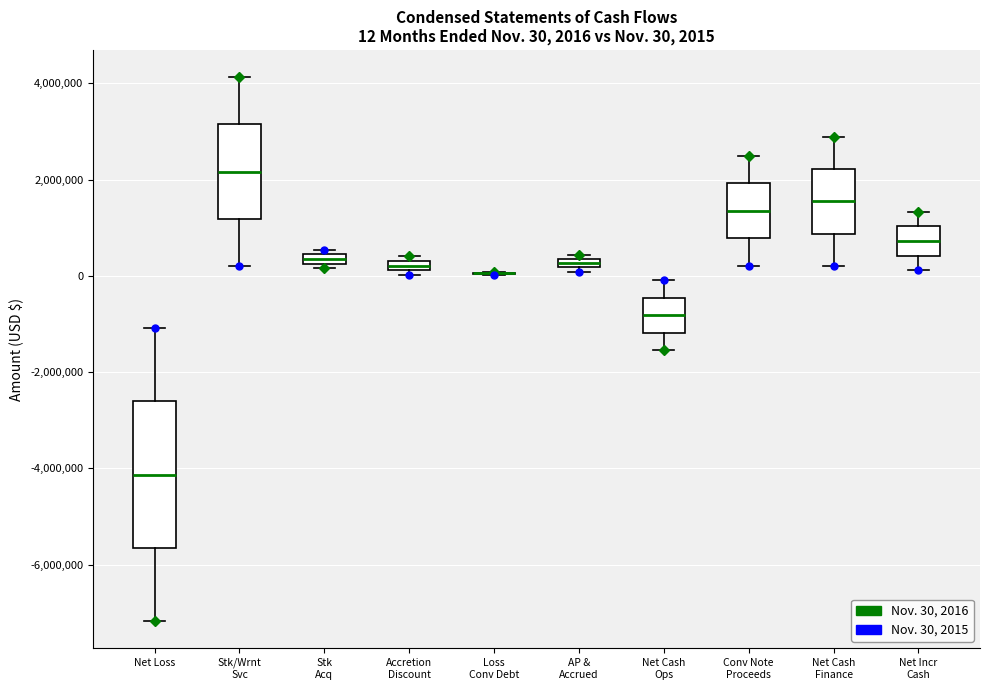

Which box is the tallest, from its lower edge to its upper edge?

Net Loss